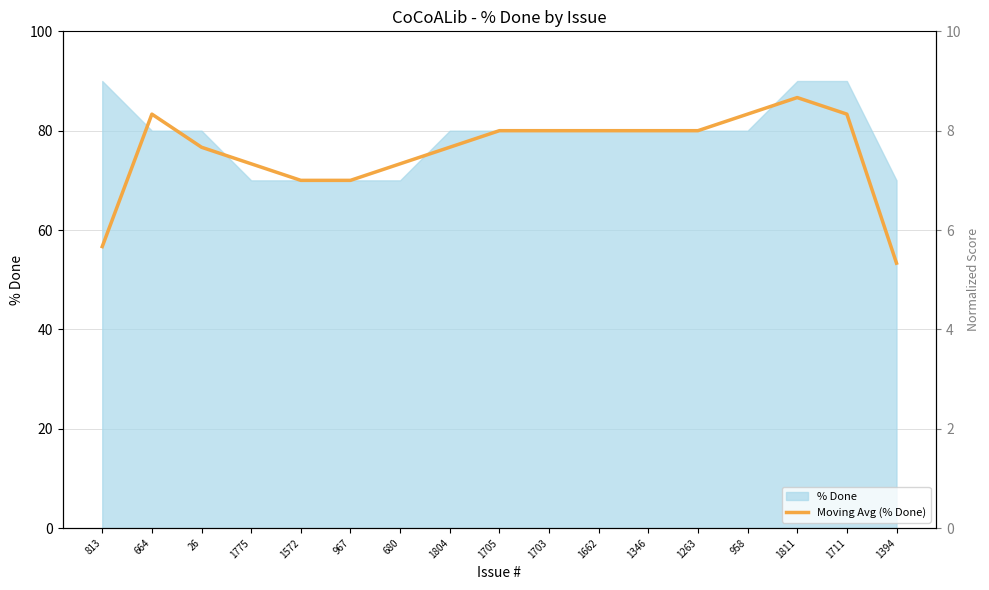

What is the minimum value shown in the chart?

53.3